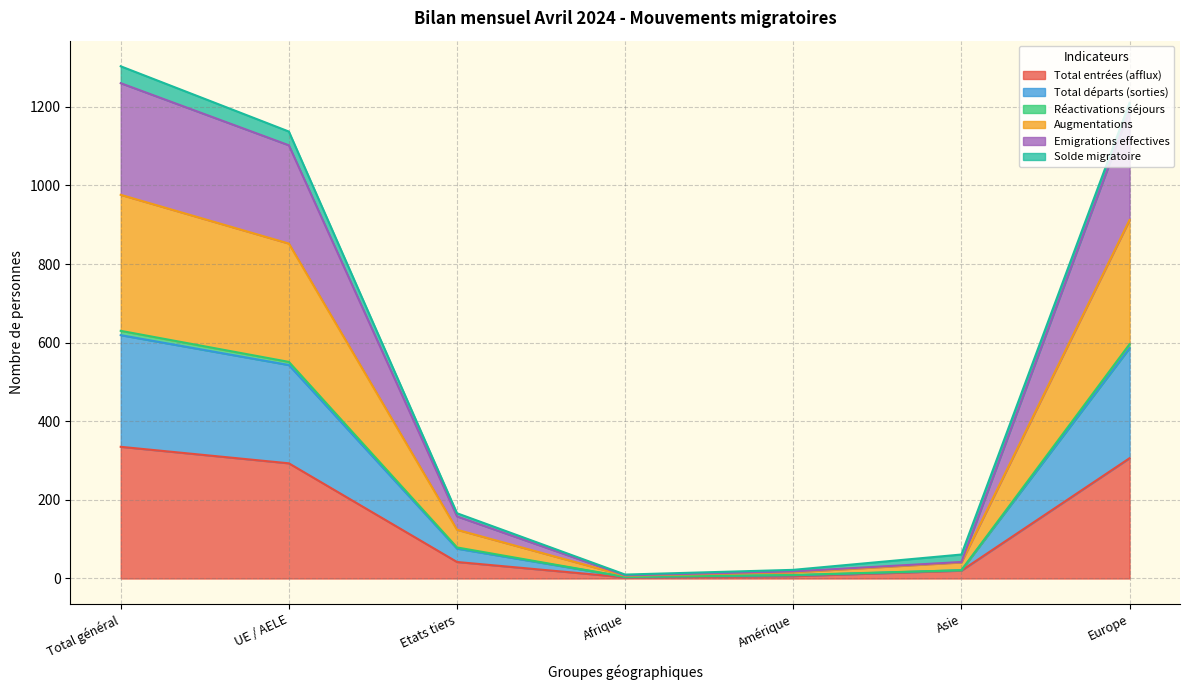

True or false: Augmentations and Réactivations séjours cross at least once.

False